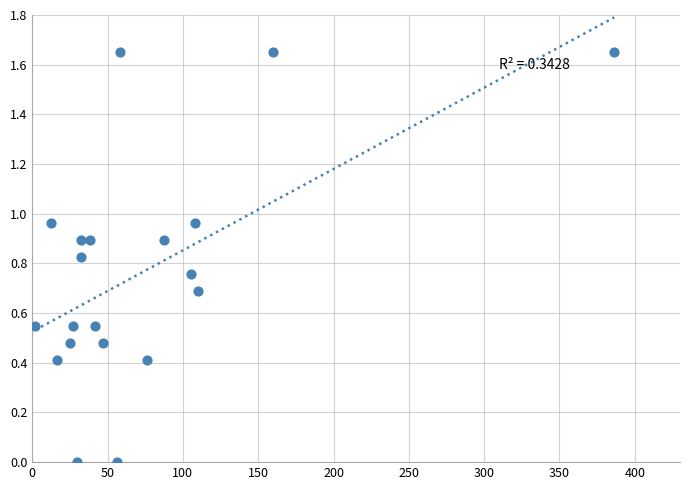

What is the range of X values (max minus min)?

384.3